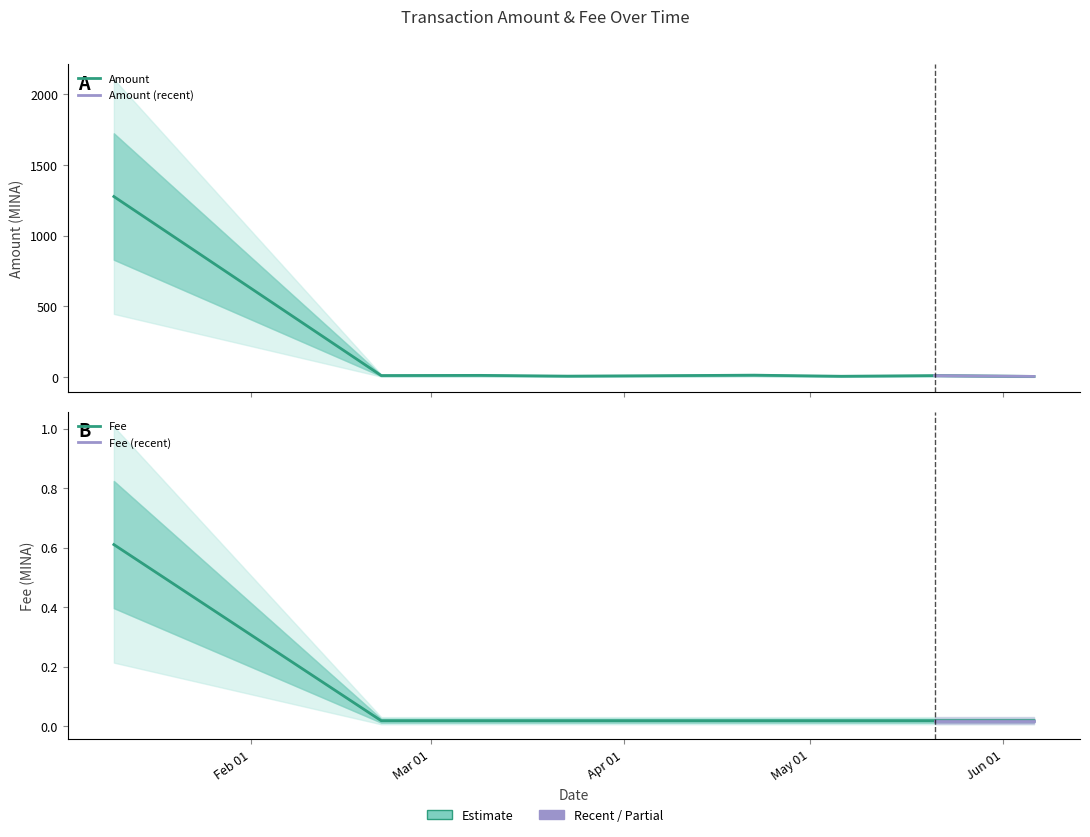

What is the average value of the Fee series?

0.1